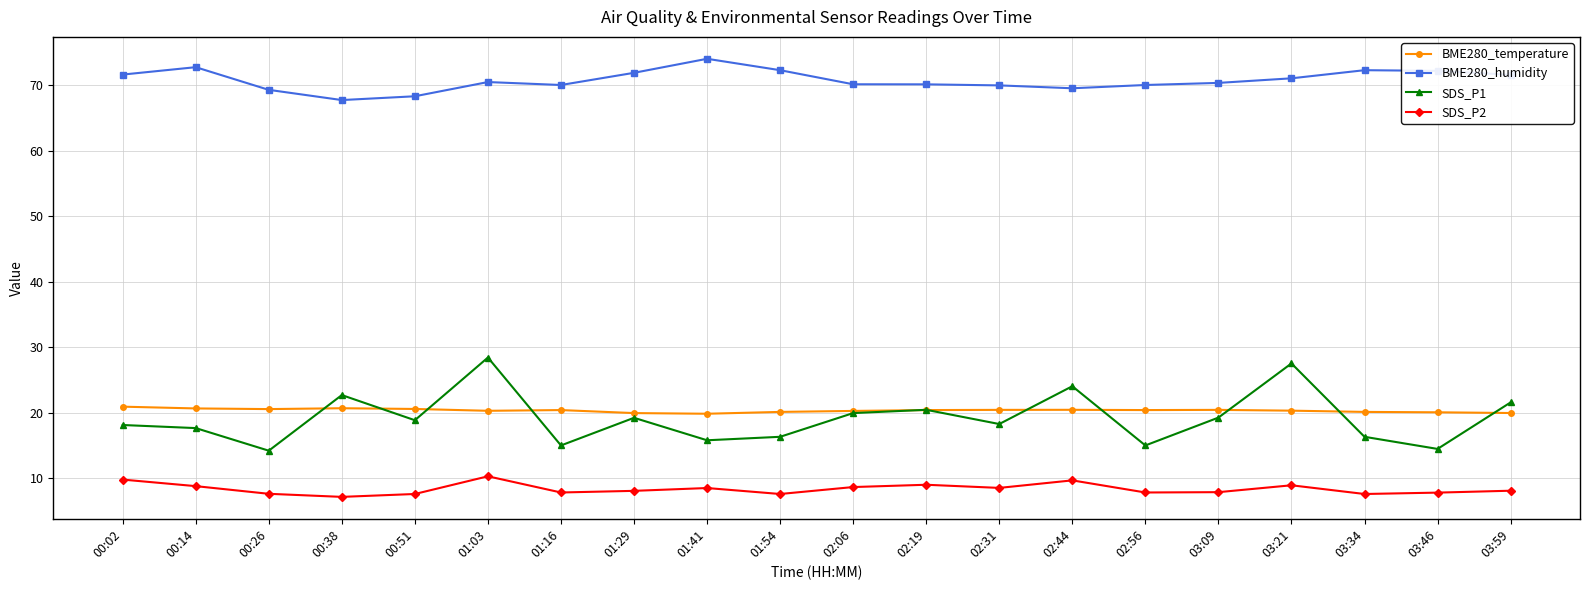

What is the total value across all series at 03:34?

116.2